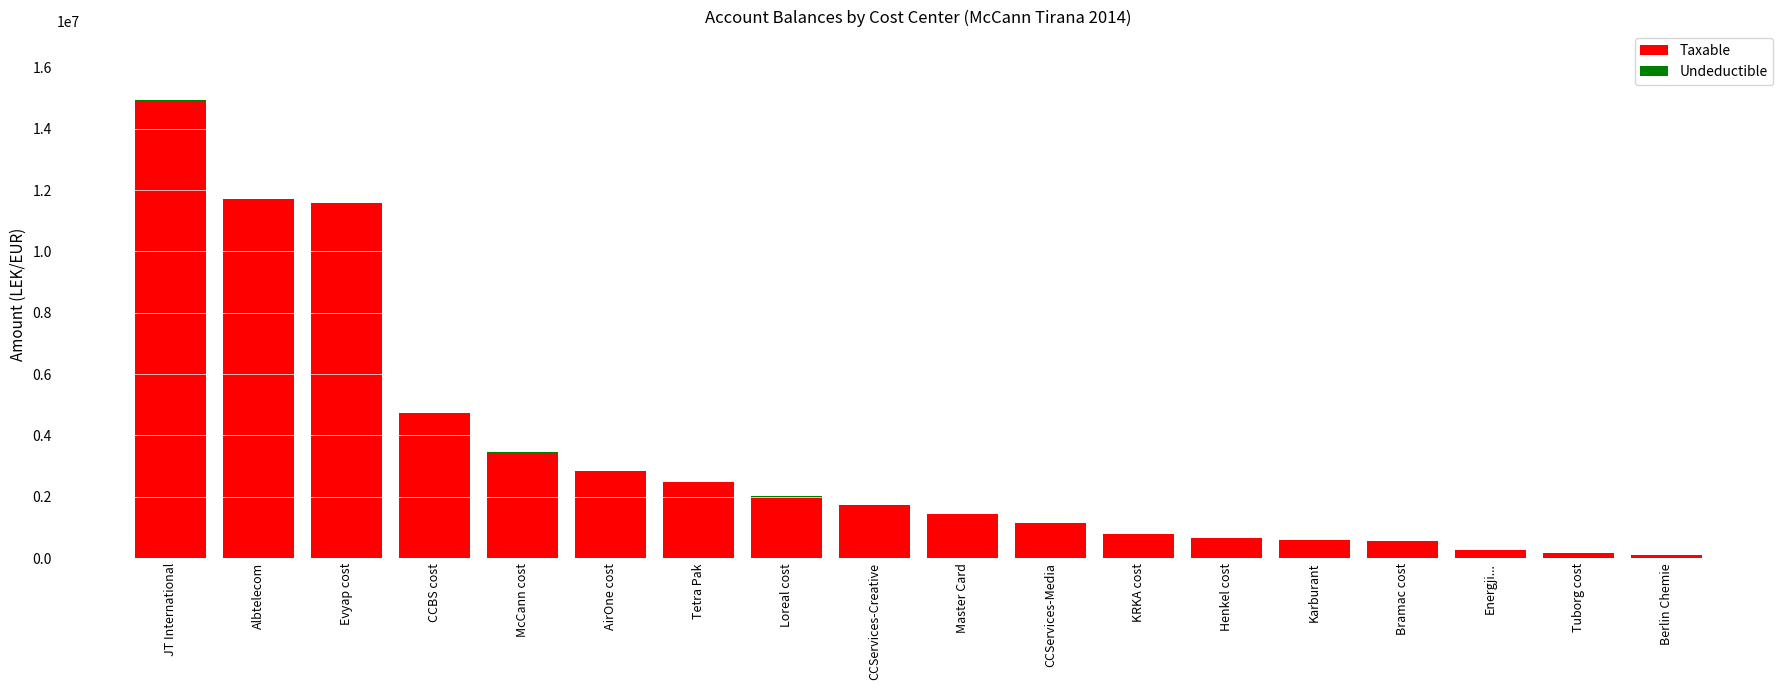

Is it true that Taxable equals 575296.9 at Karburant?

True